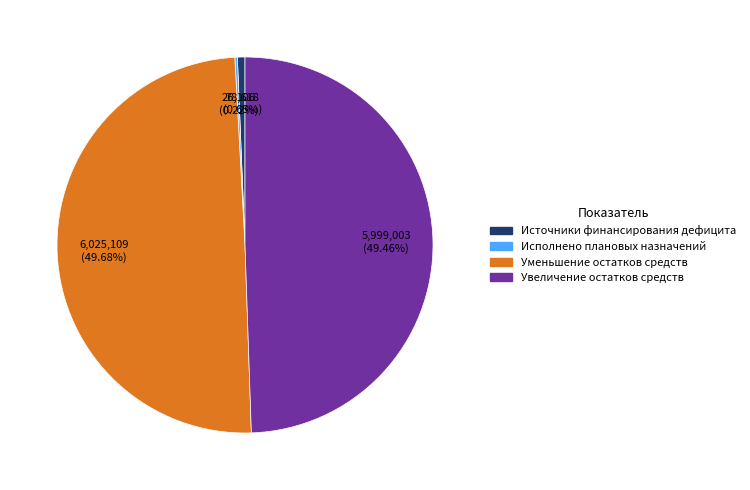

Is there any slice that represents more than half of the pie?

No